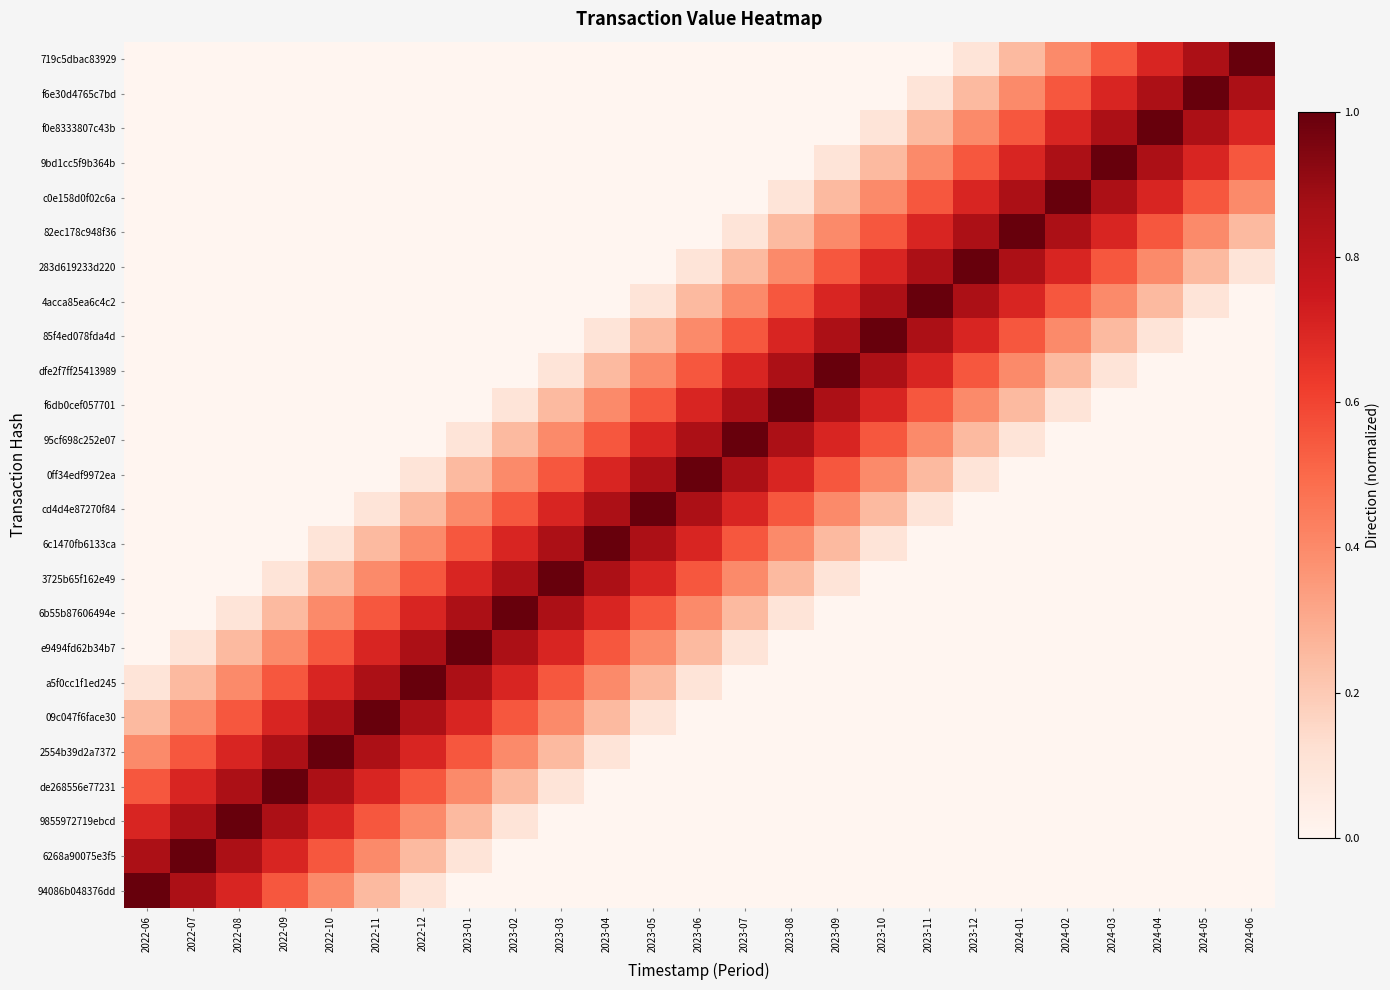

At how many categories does at least one series exceed 0?

25